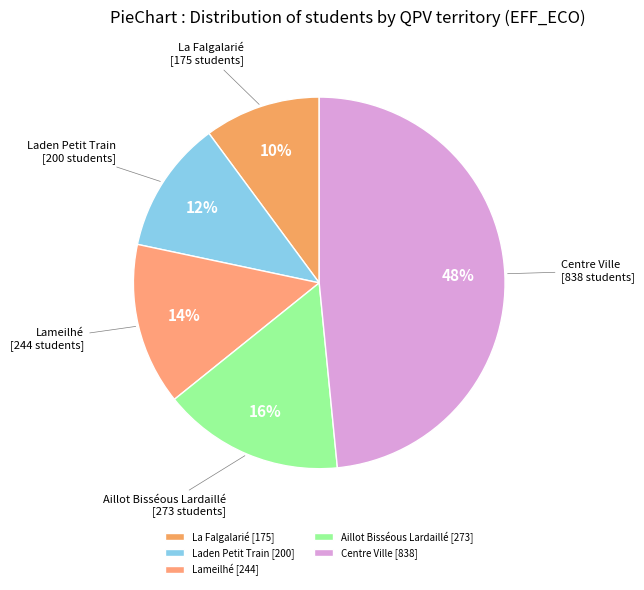

To the nearest percent, what is the average slice percentage?

20%